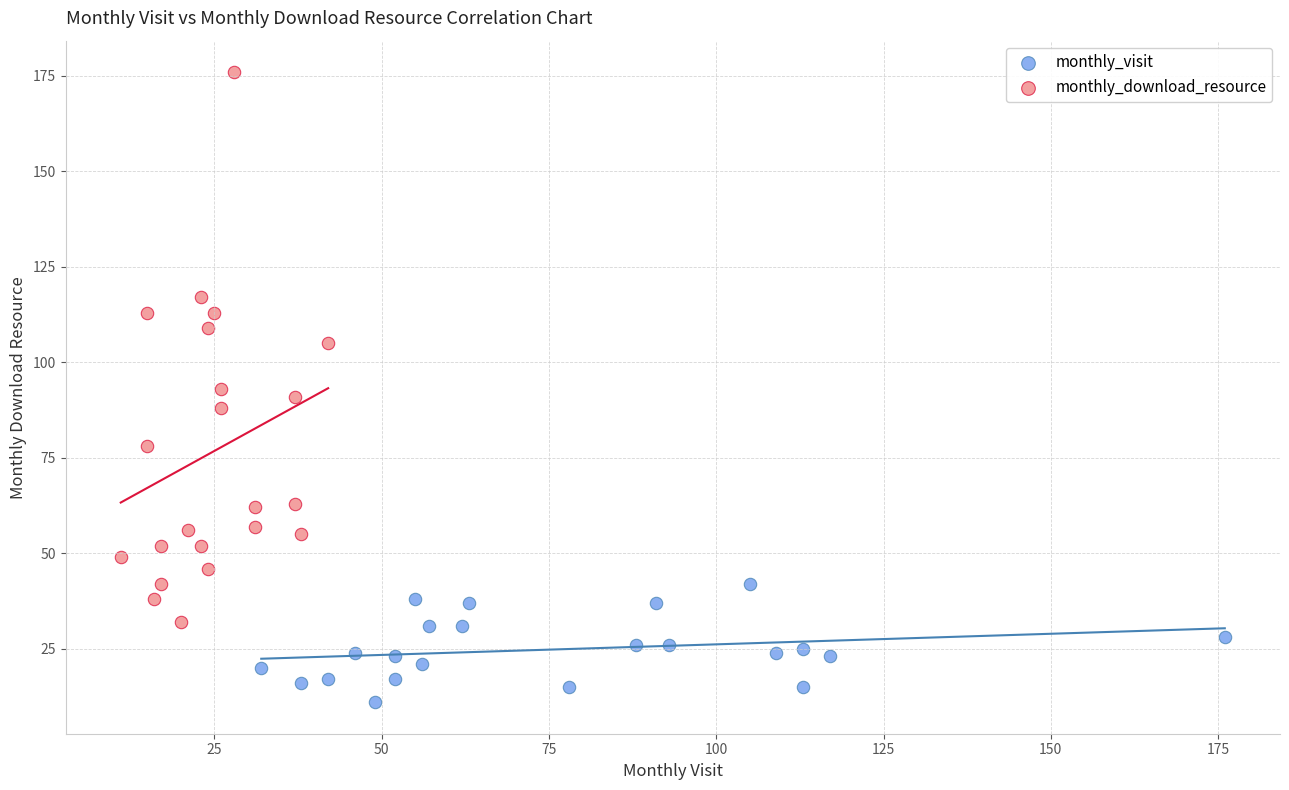

Which series has the largest Y range (max minus min)?

monthly_download_resource